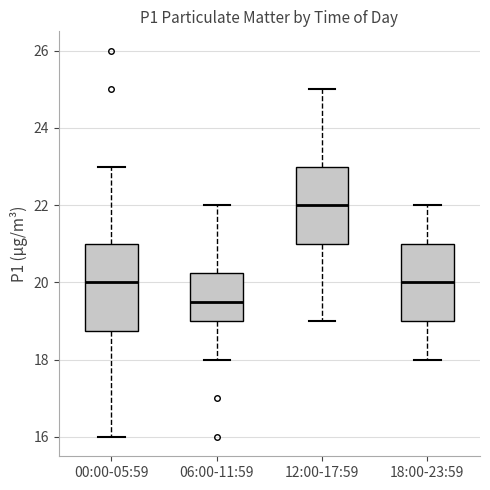

Comparing the boxes themselves (not the whiskers), which one is the tallest?

00:00-05:59